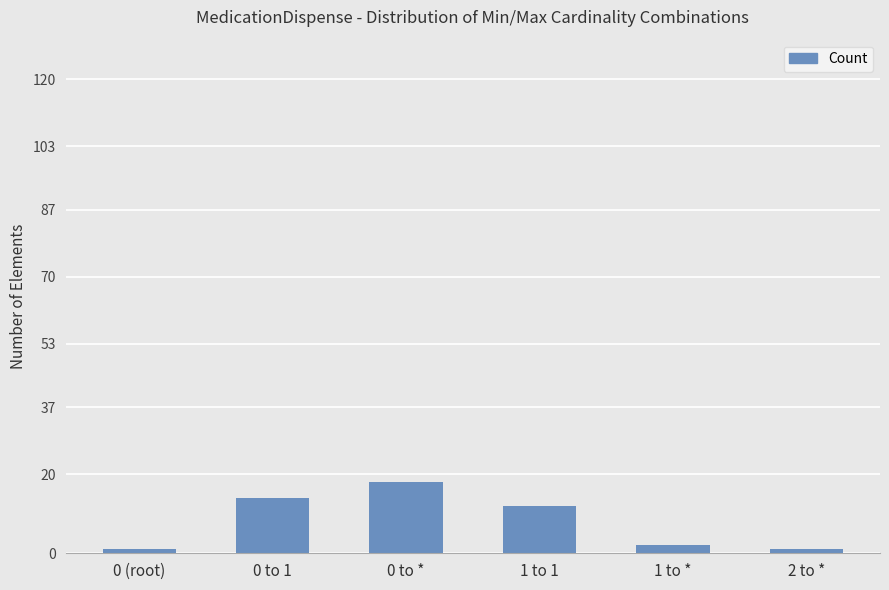

What is the sum of the values at 1 to 1 and 0 to *?

30